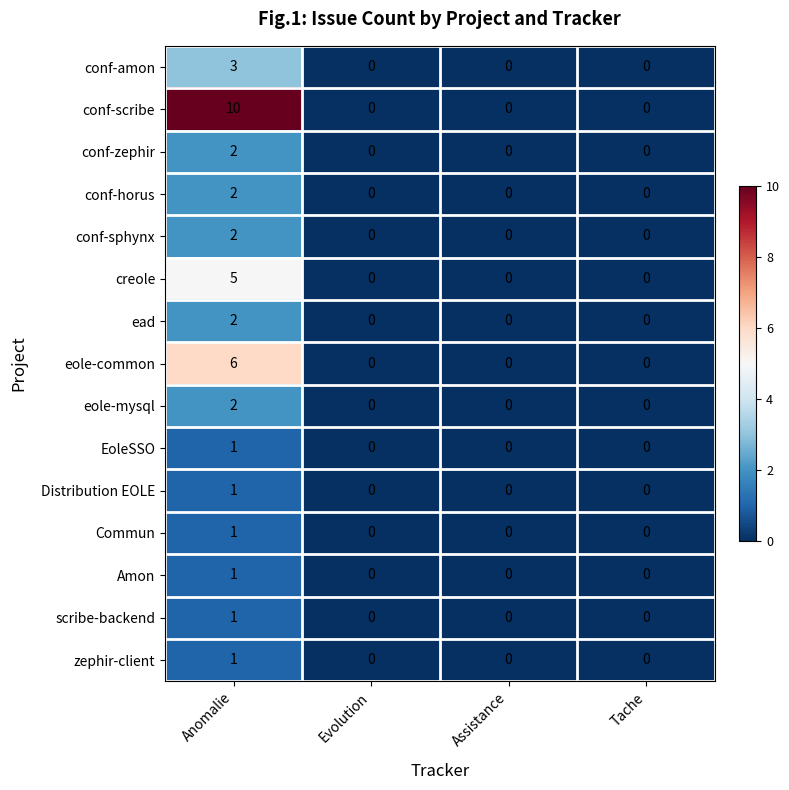

Which category has the highest value in the conf-zephir series?

Anomalie